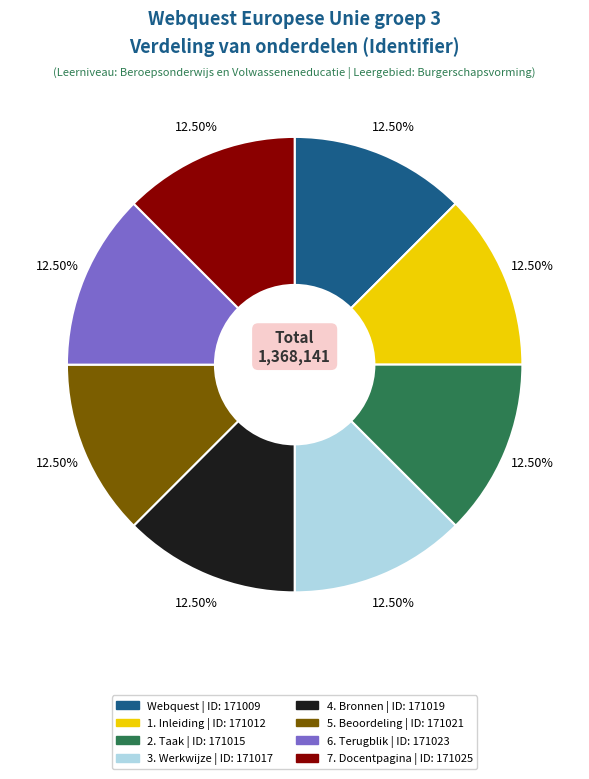

Is 1. Inleiding the majority of the pie?

No